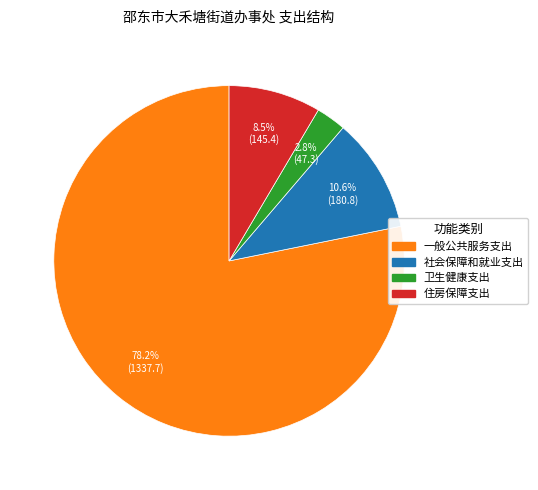

Do 卫生健康支出 and 住房保障支出 together represent more than half of the pie?

No